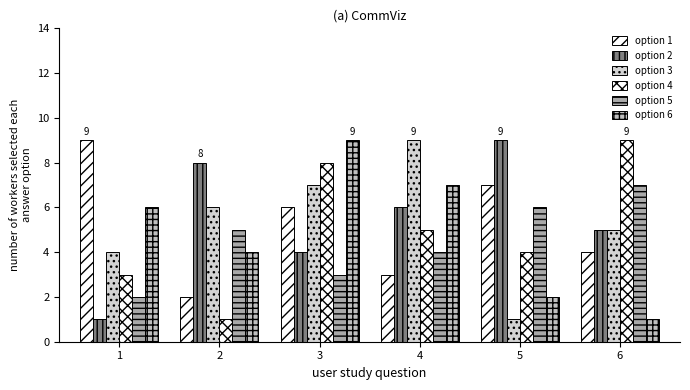

How many distinct data groups are displayed?

6